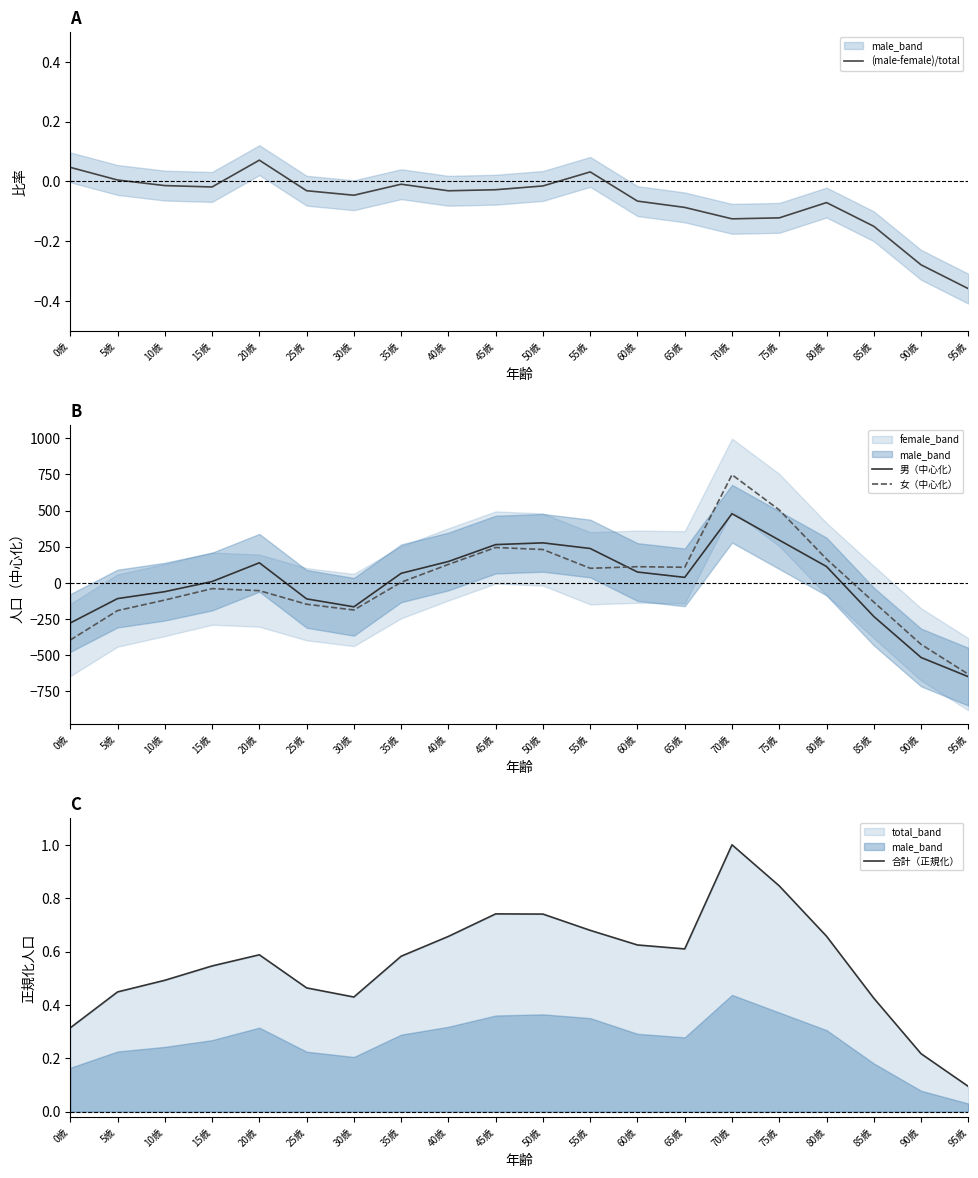

What is the difference between the maximum and second lowest values in the (male-female)/total series?

0.4